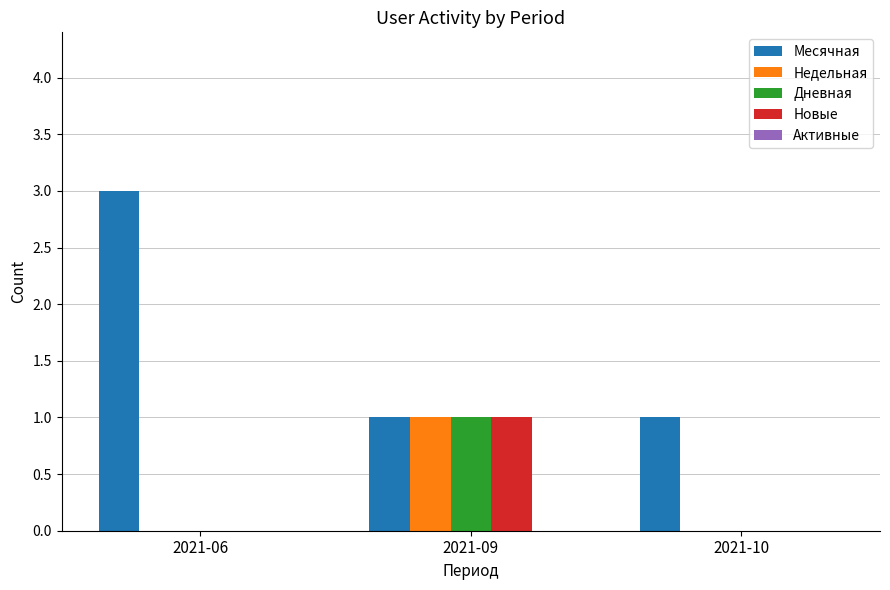

The value of Месячная at 2021-10 is 1. True or false?

True